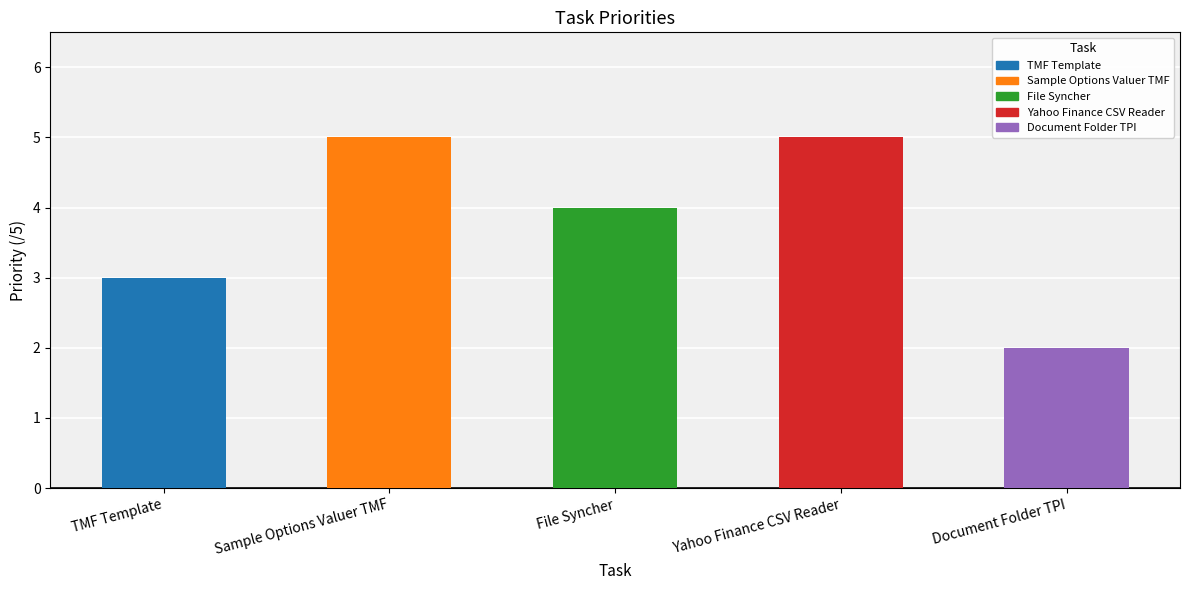

True or false: the data shows 2 at Document Folder TPI.

True